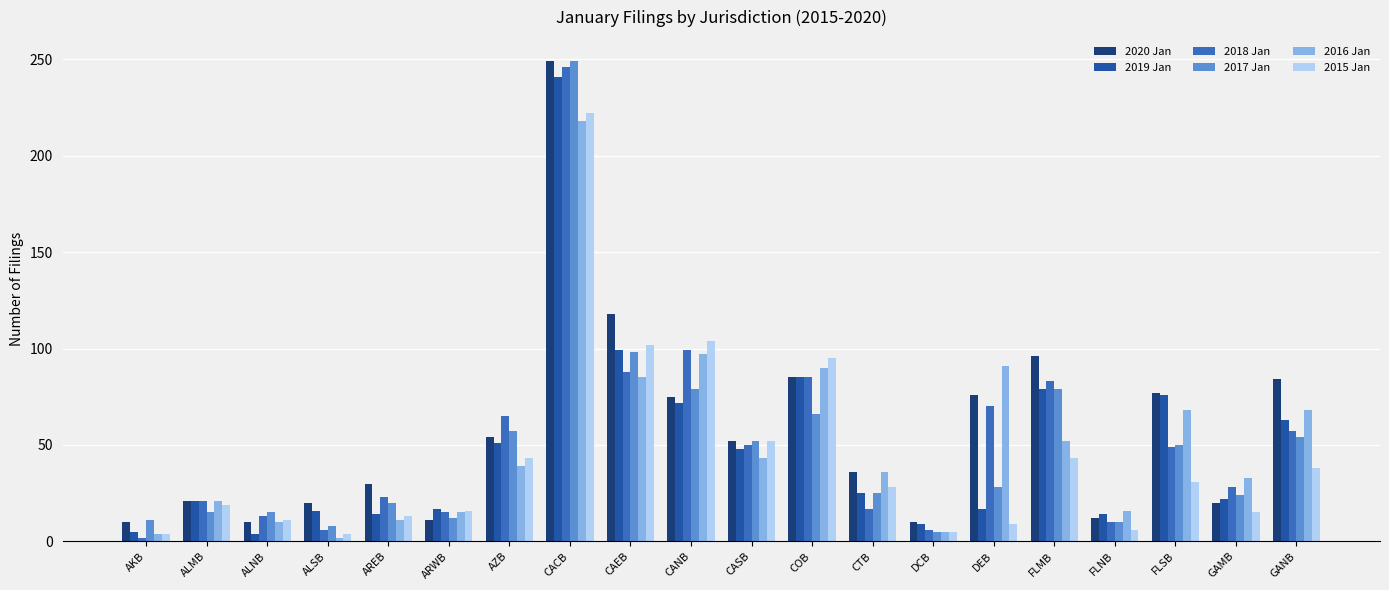

What are all the series names shown in the legend?

2020 Jan, 2019 Jan, 2018 Jan, 2017 Jan, 2016 Jan, 2015 Jan